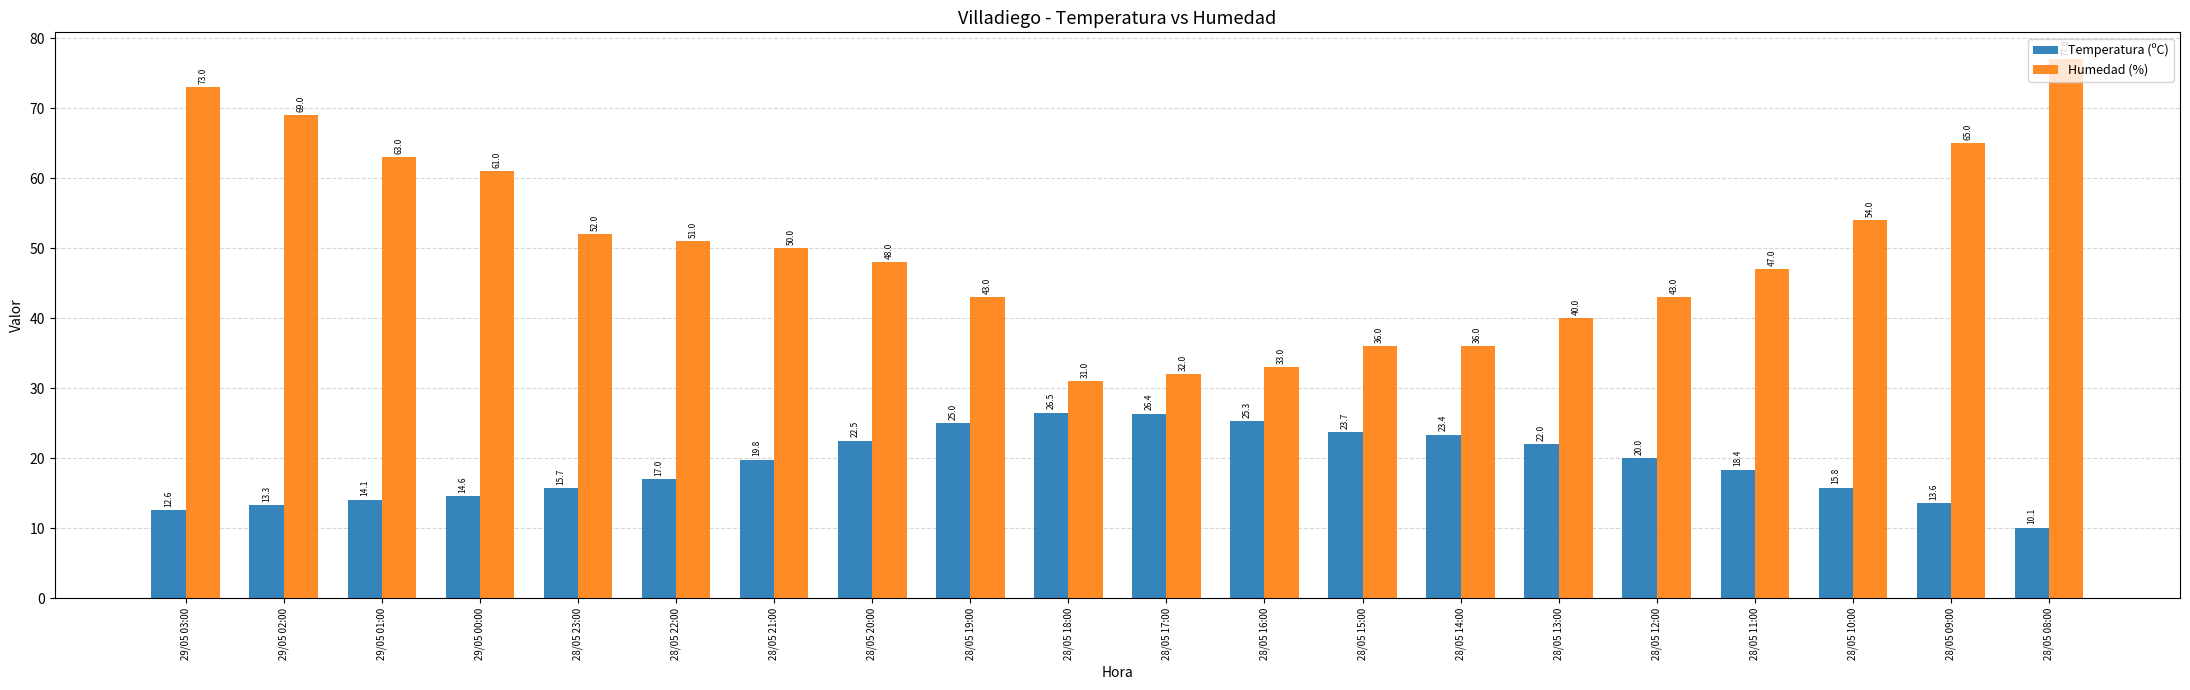

What is the average value of the Humedad (%) series?

50.2